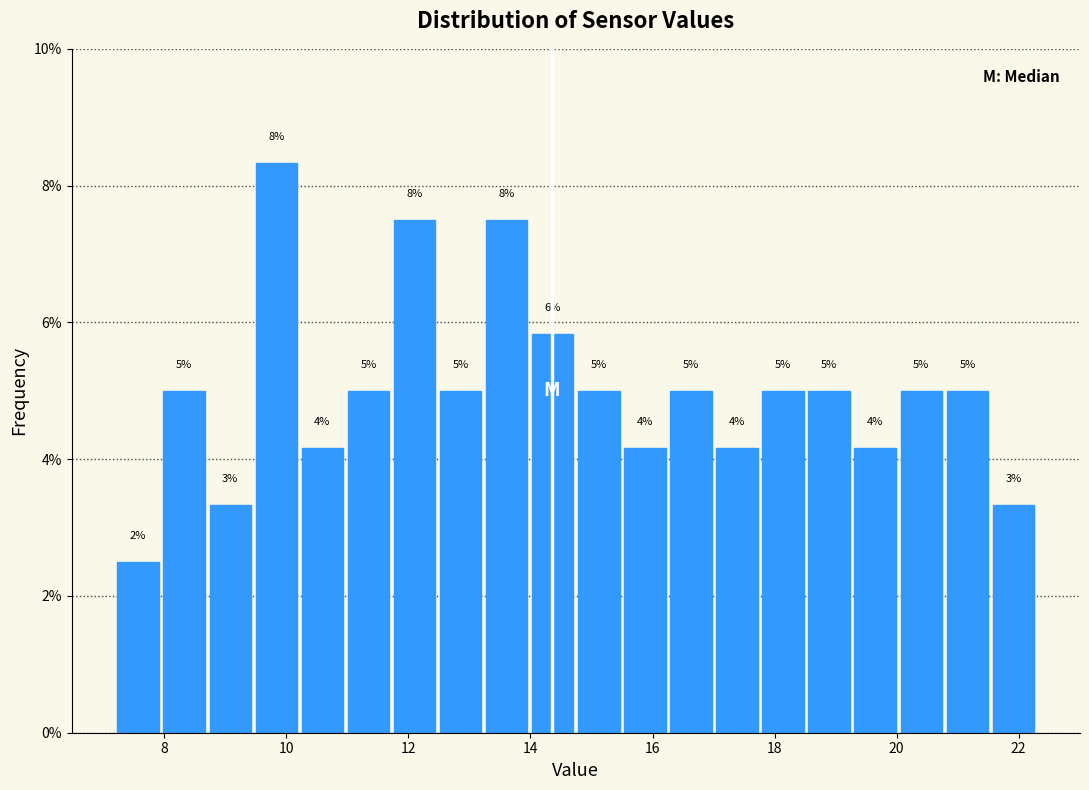

Read against the x-axis, roughly where is the centre of the tallest bar?

9.8